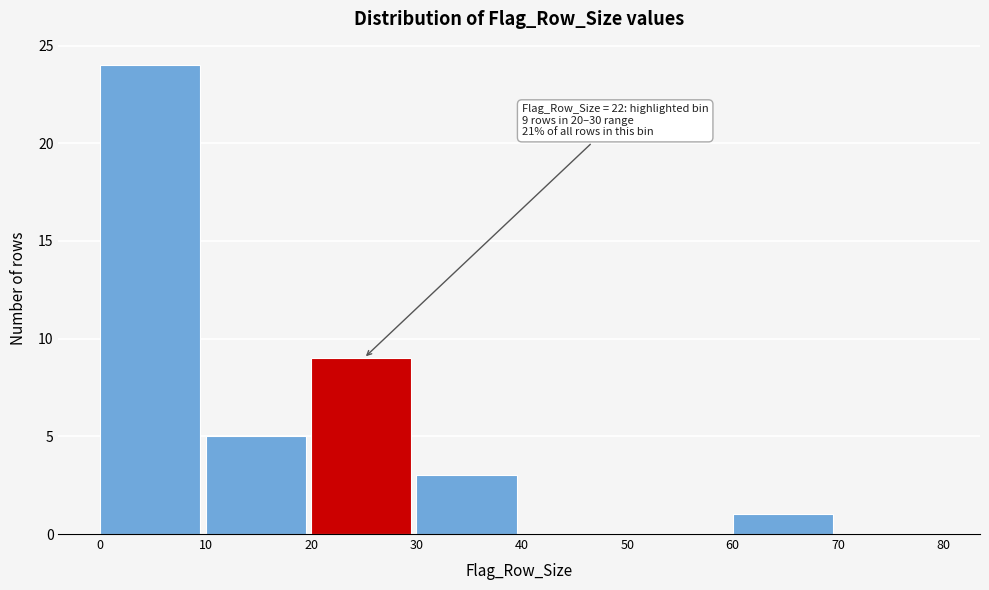

Over which range of the x-axis is the bar tallest?

0 to 10